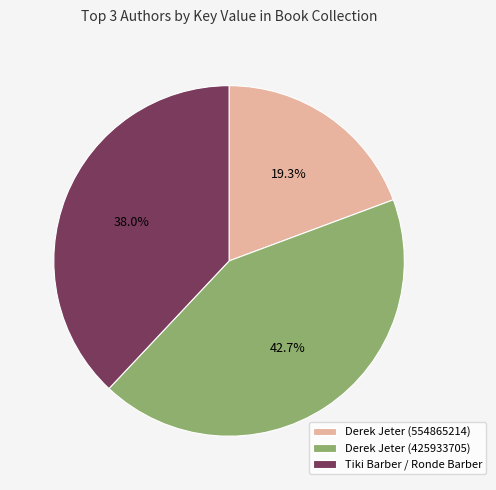

How many segments does this pie chart have?

3